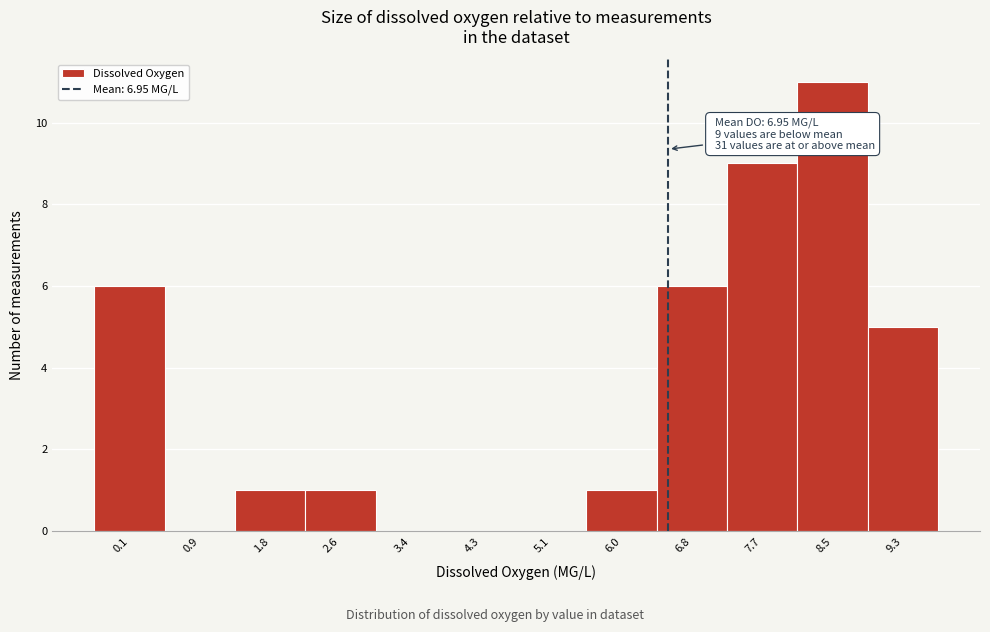

Reading right to left, what are all the values shown in this chart?

9.3=5	8.5=11	7.7=9	6.8=6	6.0=1	5.1=0	4.3=0	3.4=0	2.6=1	1.8=1	0.9=0	0.1=6